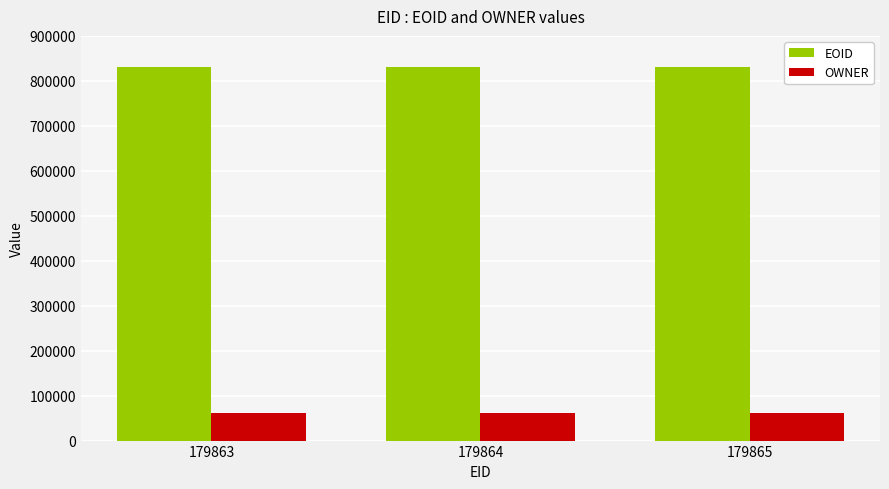

What are all the series names shown in the legend?

EOID, OWNER